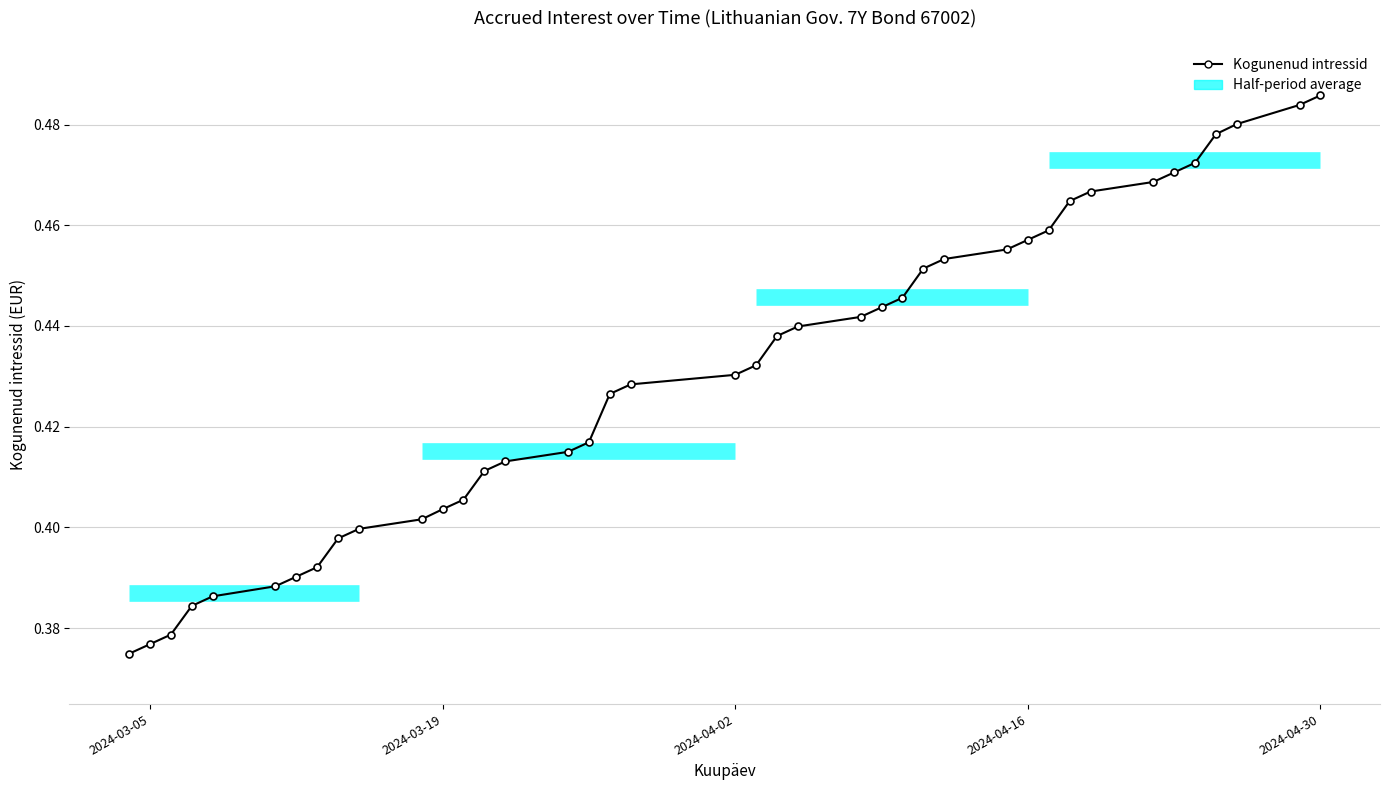

What is the average value?

0.4